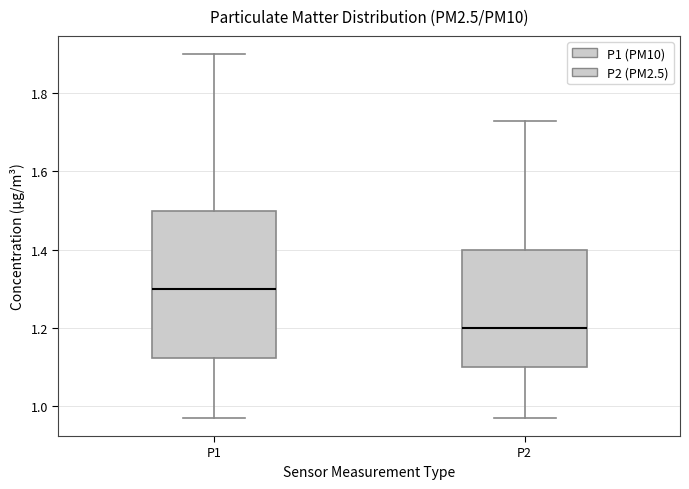

Comparing the boxes themselves (not the whiskers), which one is the tallest?

P1